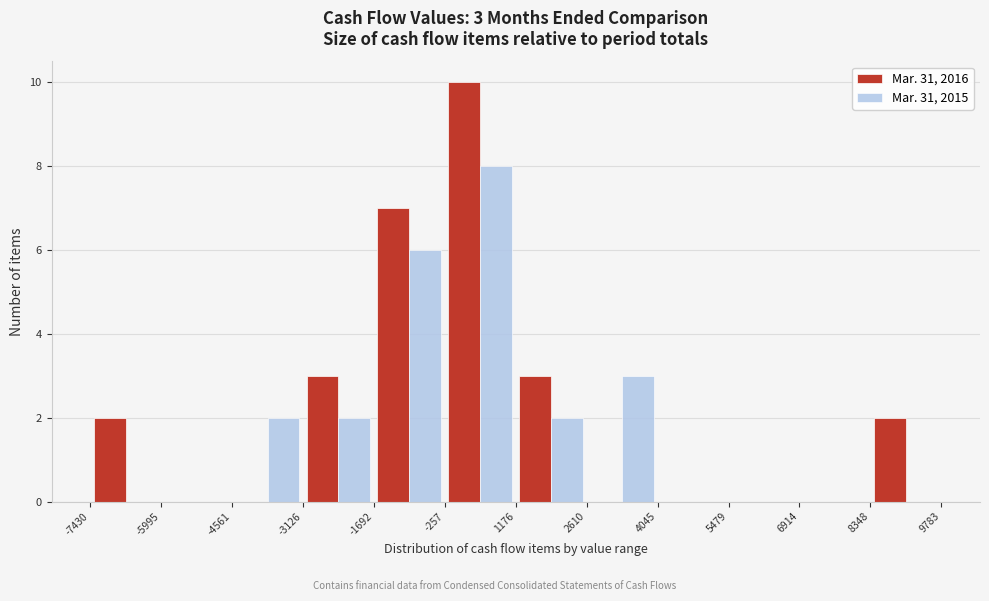

In the Mar. 31, 2015 series, which range on the x-axis has the tallest bar?

-257 to 1176